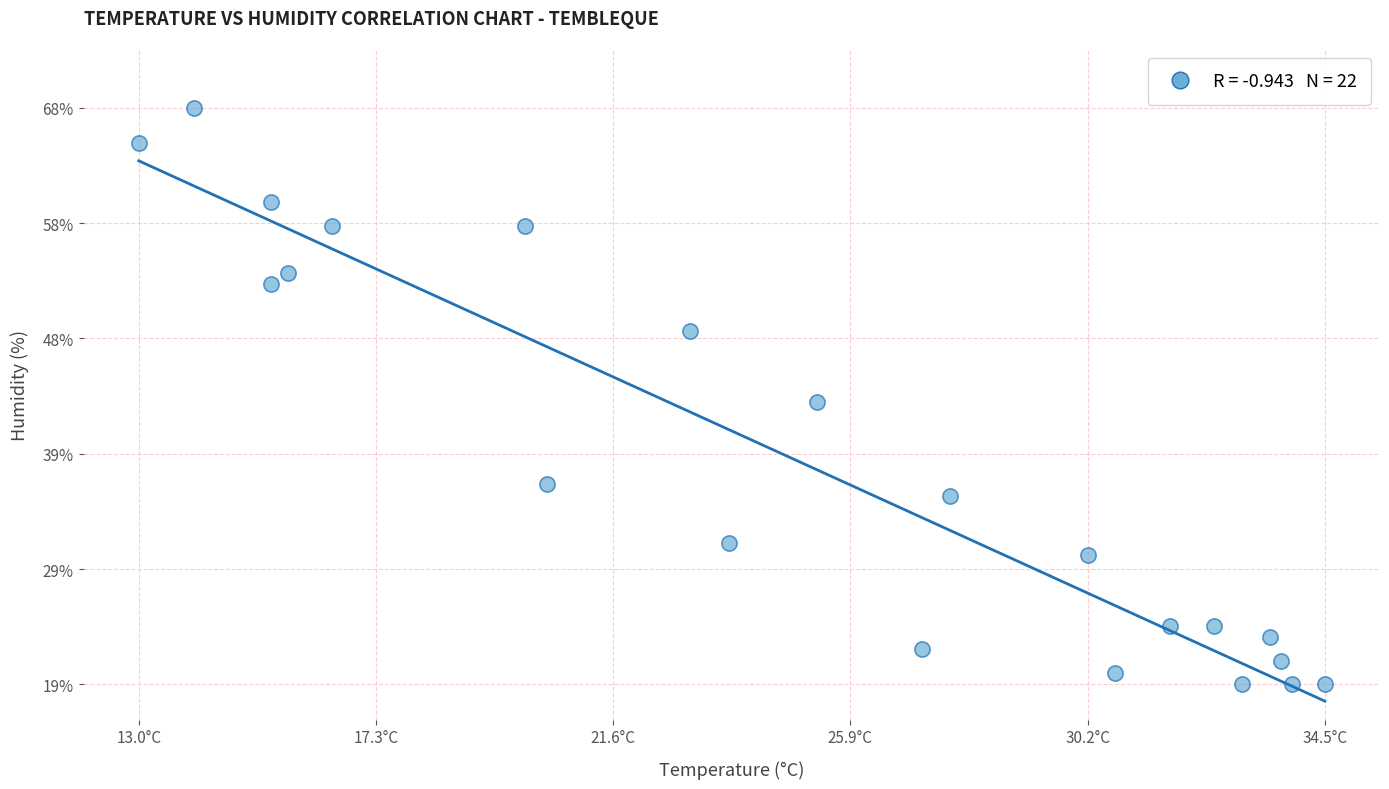

What is the range of Y values (max minus min)?

49